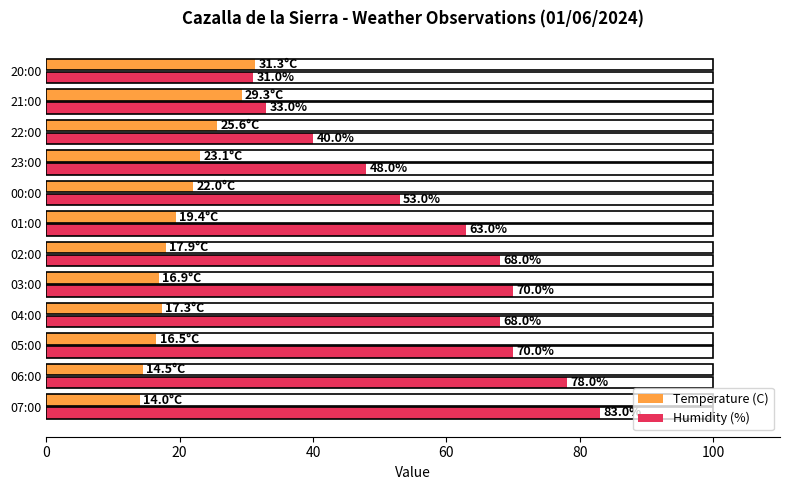

What is the average value of the Humidity (%) series?

58.8